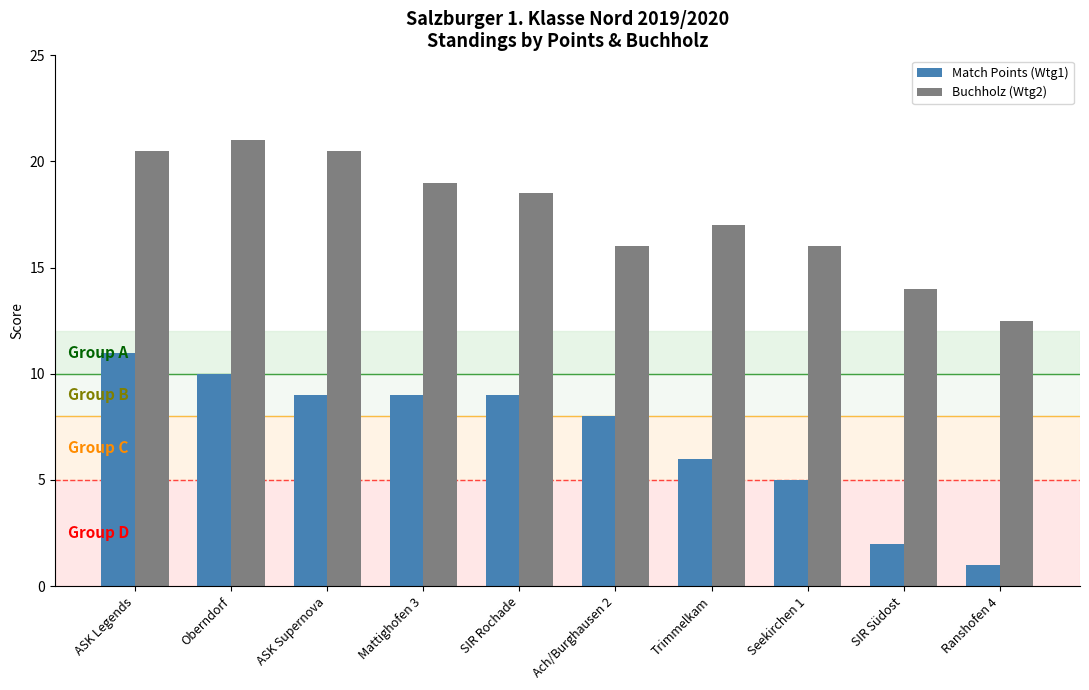

What is the label of the 8th bar from the right?

ASK Supernova